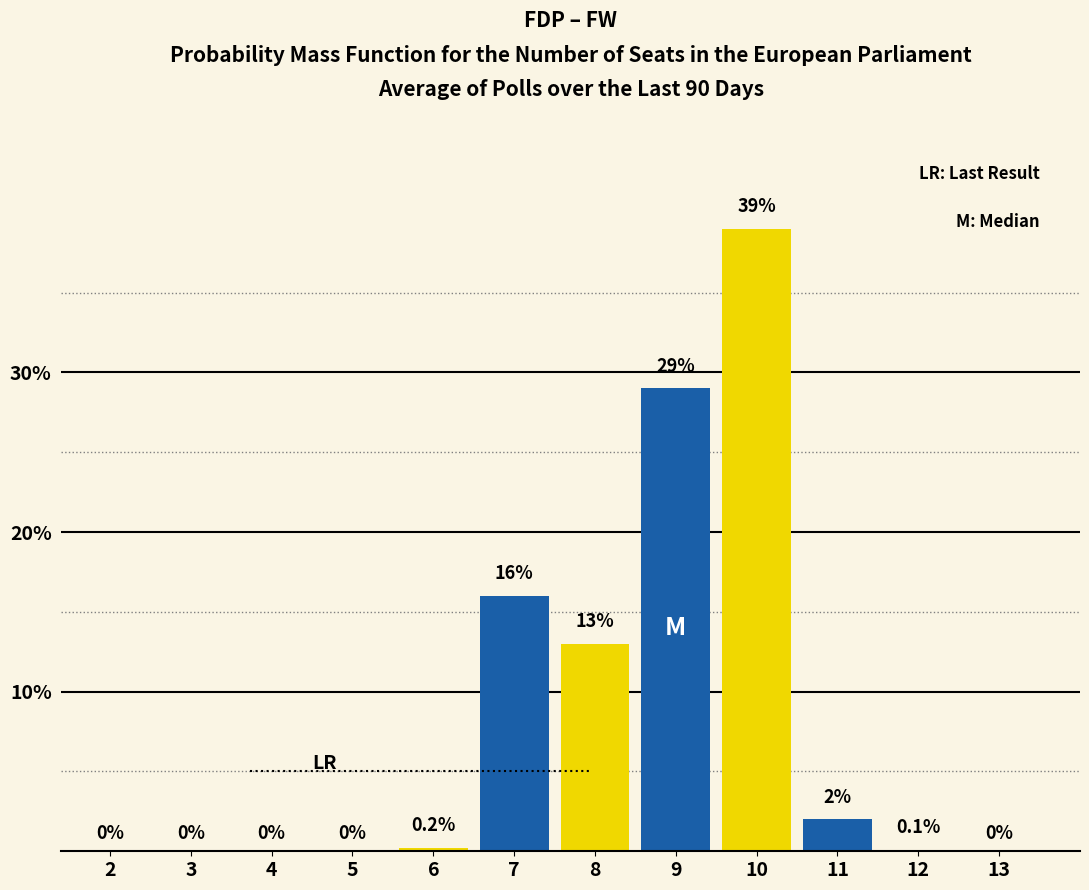

Reading right to left, list all the values displayed in this chart.

13=0.0	12=0.1	11=2.0	10=39.0	9=29.0	8=13.0	7=16.0	6=0.2	5=0.0	4=0.0	3=0.0	2=0.0